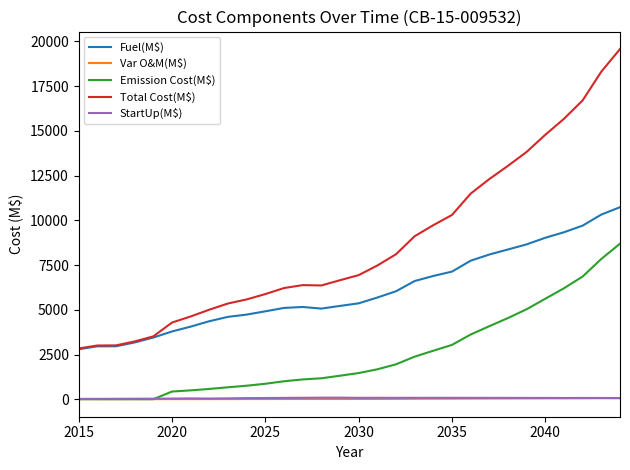

Which series has the largest total across all categories?

Total Cost(M$)